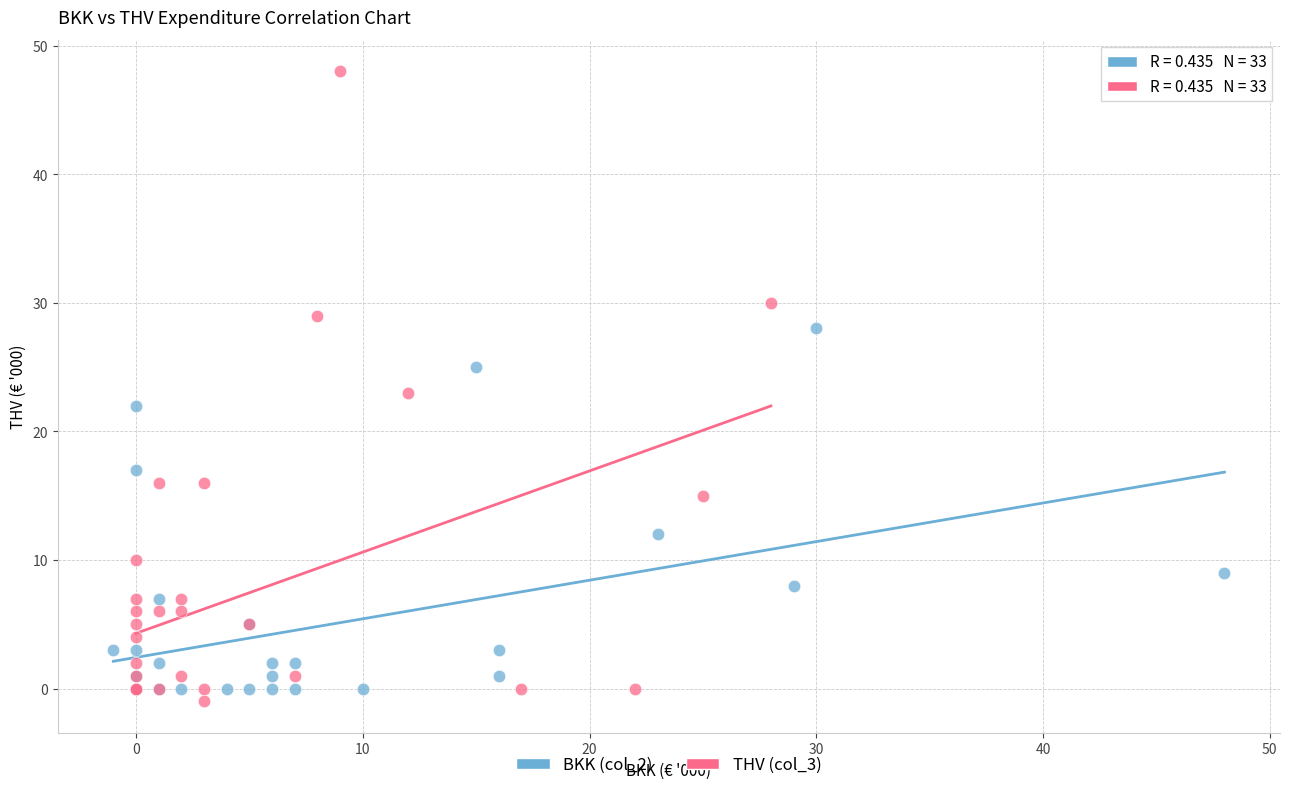

Which series contains the highest Y value?

THV (col_3)